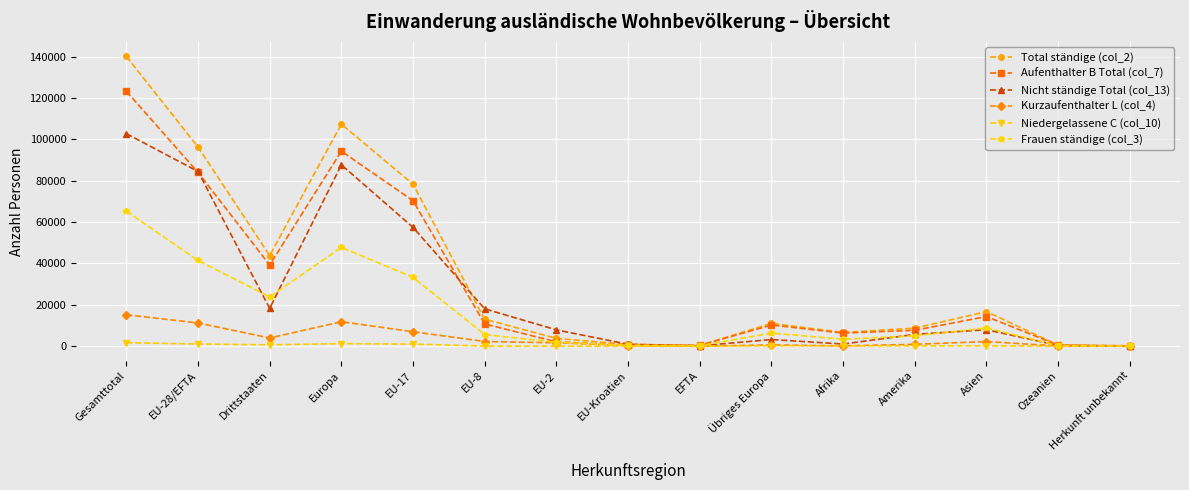

The Niedergelassene C (col_10) series shows 6 at Herkunft unbekannt. True or false?

True